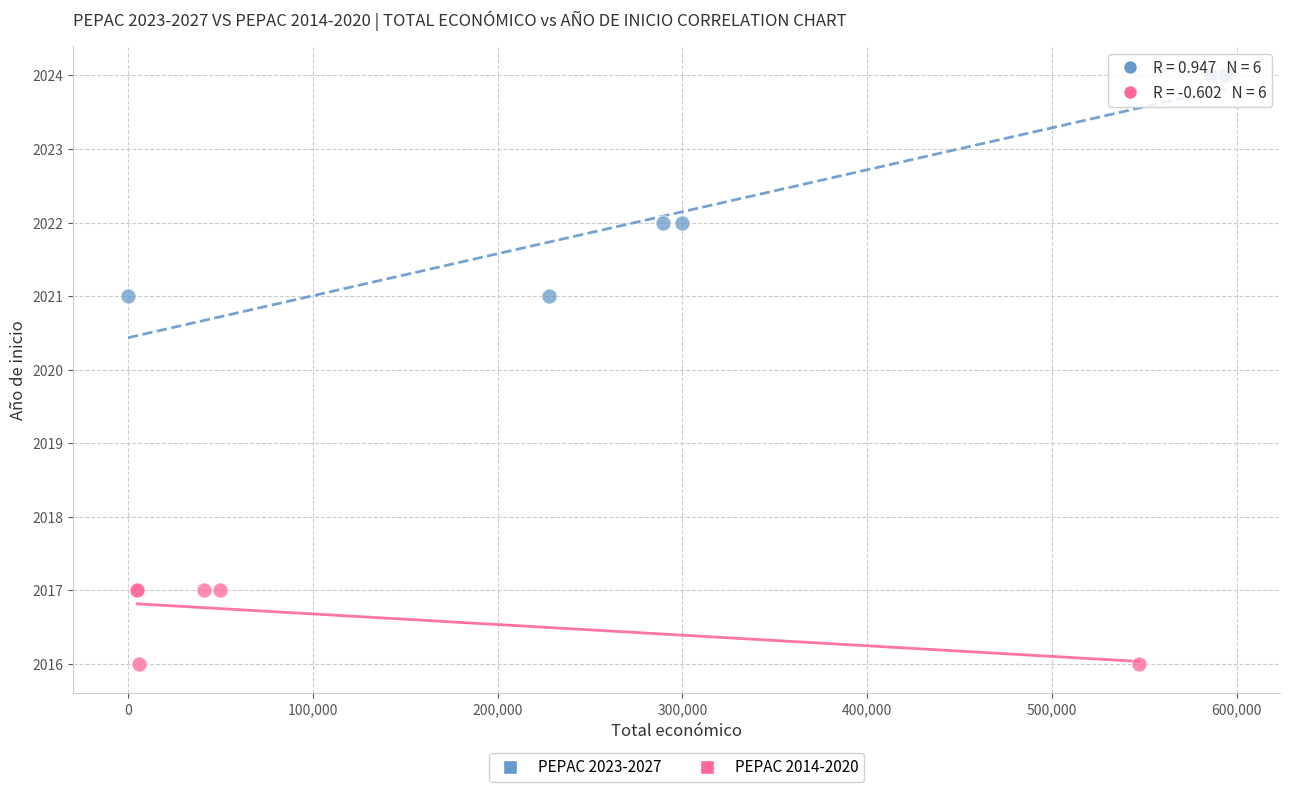

Which series has the widest spread of Y values?

PEPAC 2023-2027